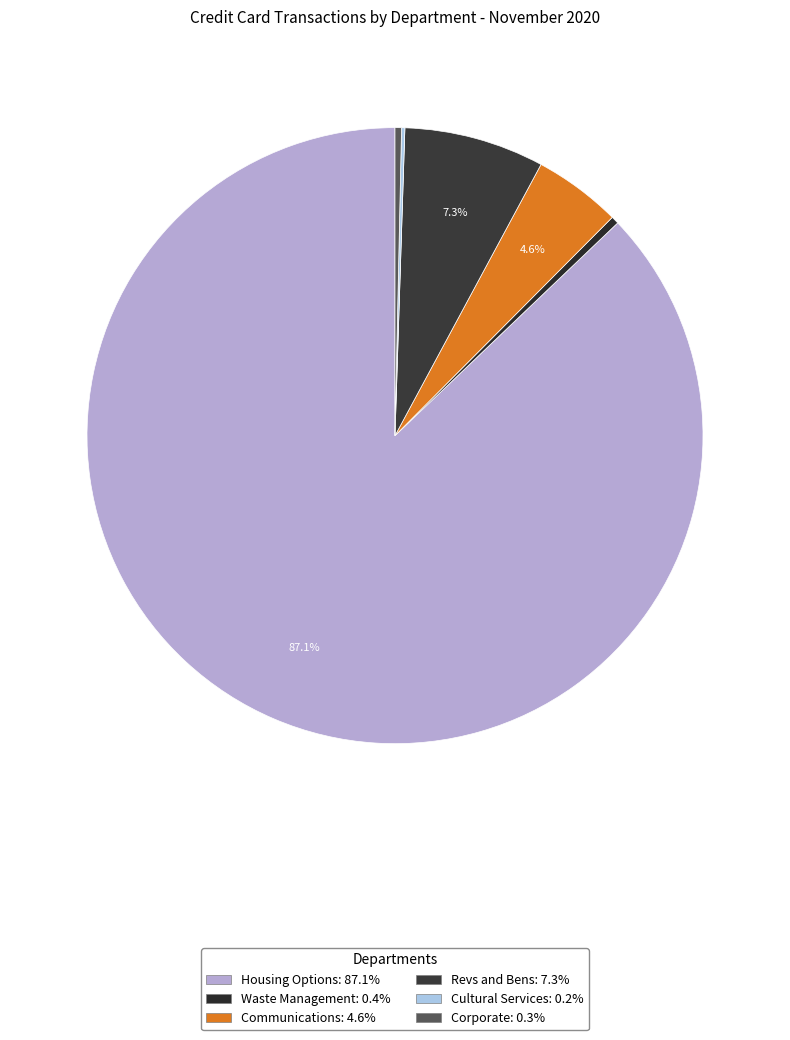

To the nearest percent, what portion does Communications represent?

5%